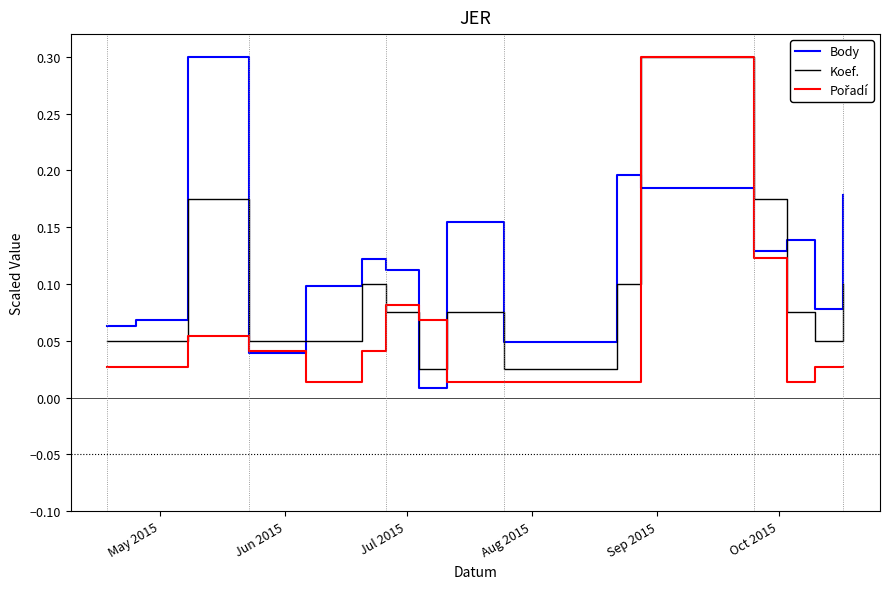

What is the greatest value displayed?

0.3